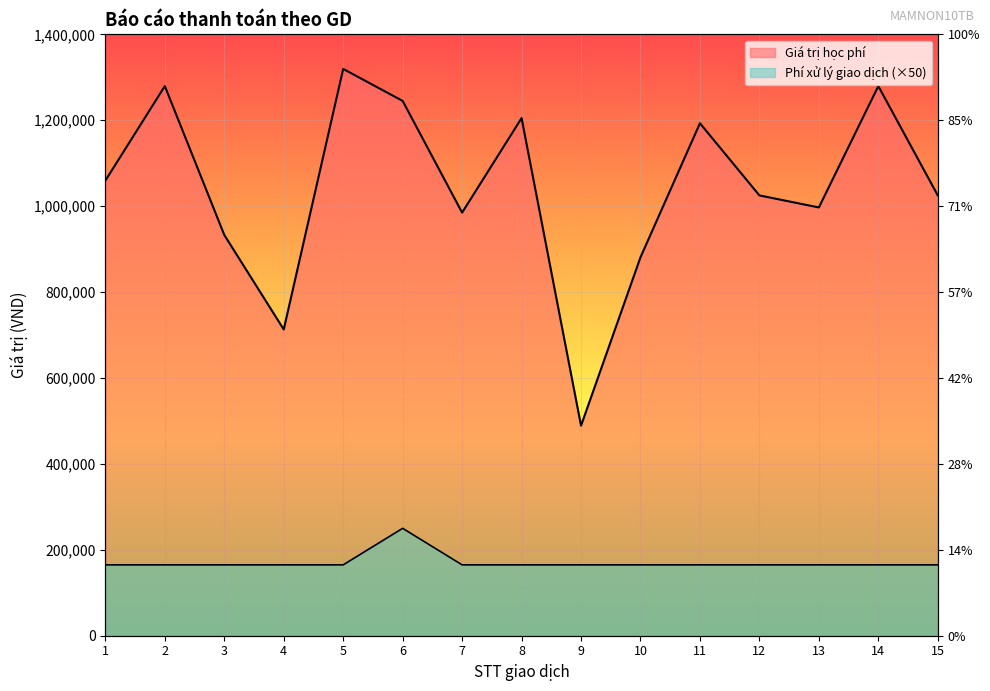

True or false: Phí xử lý giao dịch and Giá trị học phí cross at least once.

False